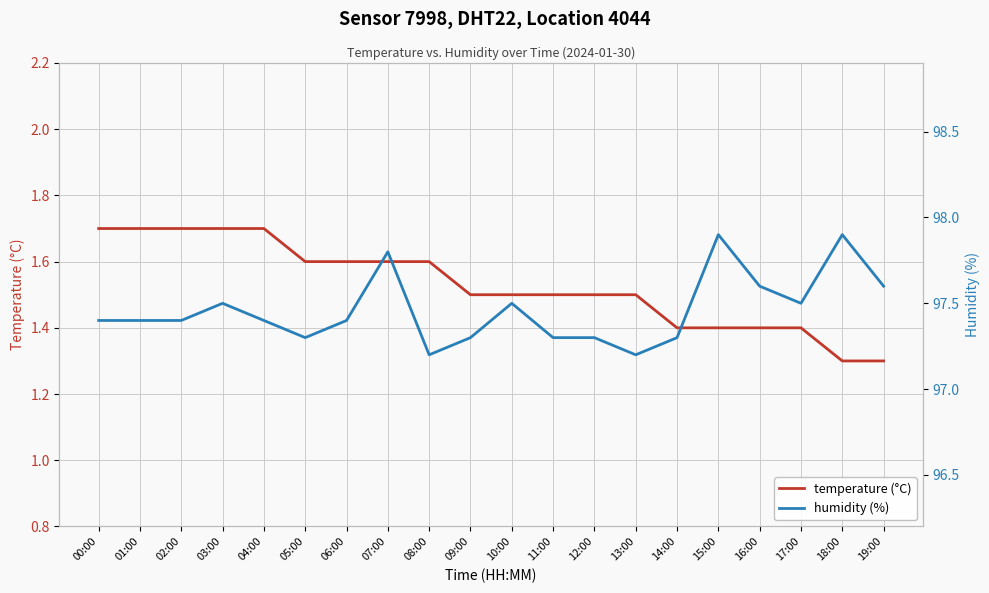

What is the difference between the maximum and minimum values in the humidity (%) series?

0.7